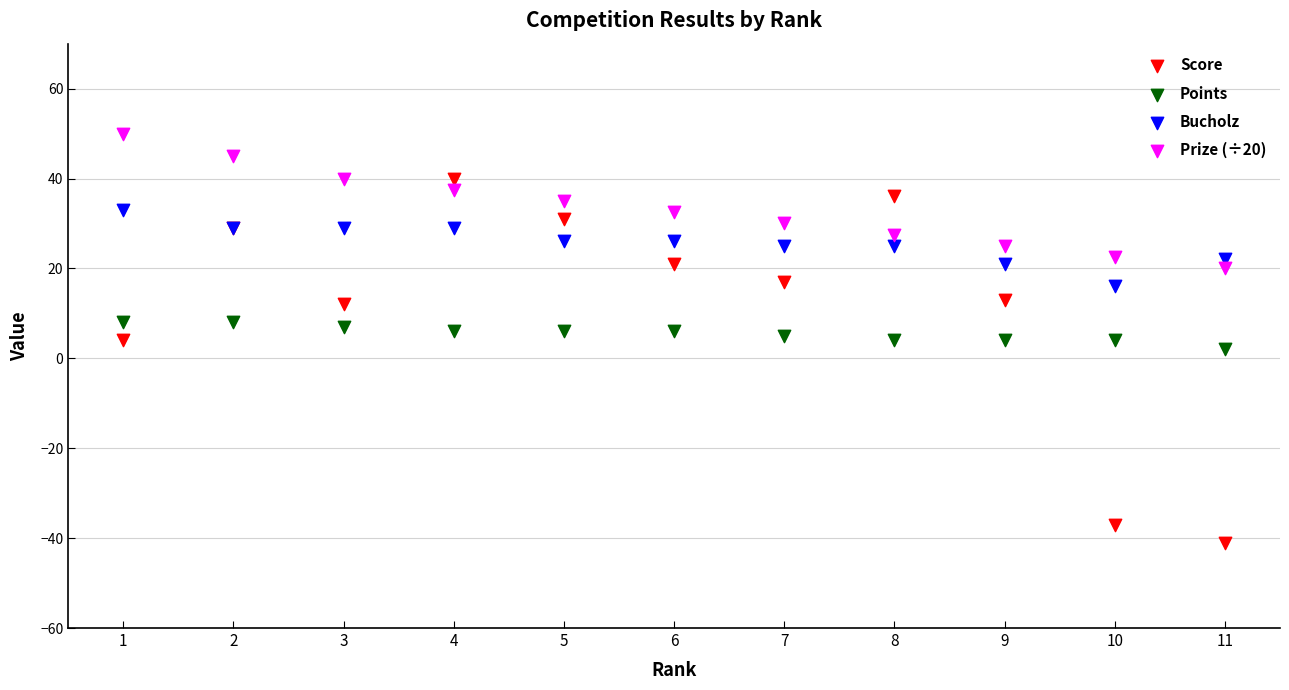

Which series contains the highest Y value?

Prize (÷20)